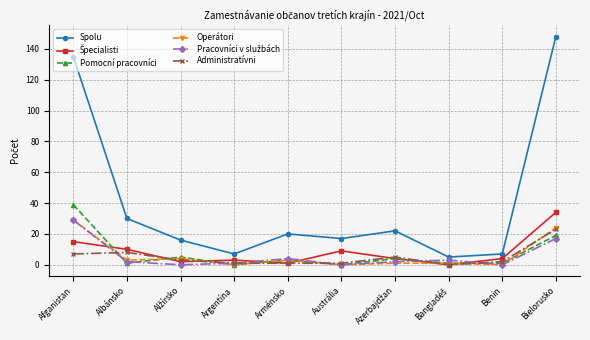

Read the Spolu value at Benin, to the nearest 5.

5